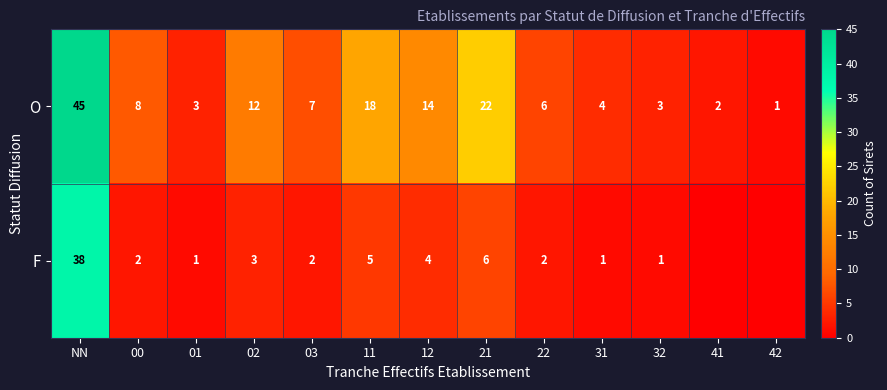

True or false: O has a value of 4 at 31.

True